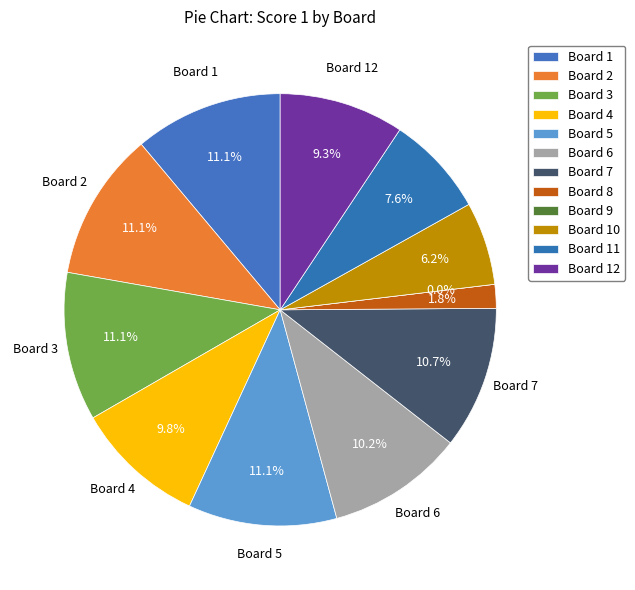

Rank the categories by value from highest to lowest.

1, 2, 3, 5, 7, 6, 4, 12, 11, 10, 8, 9